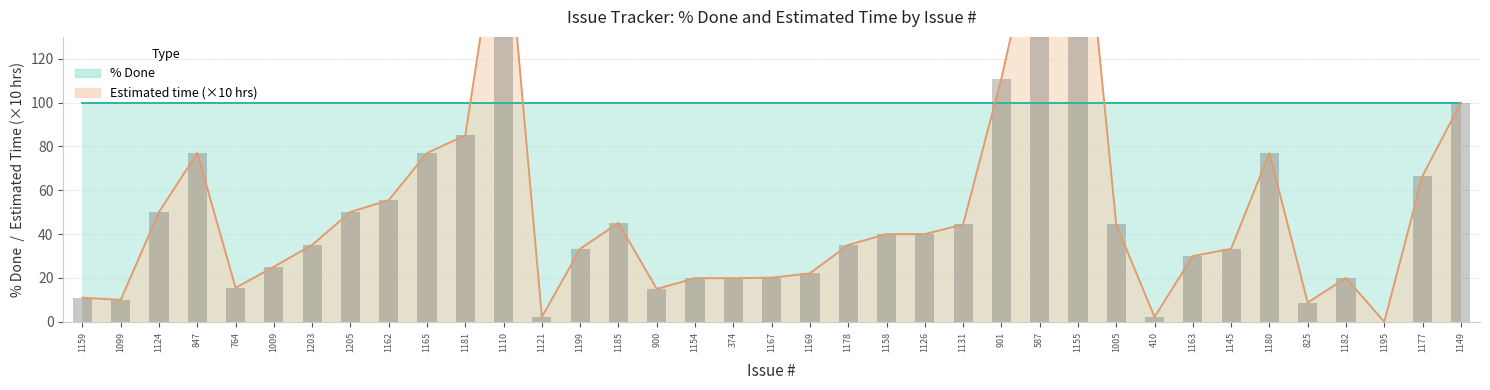

List the labels in order of value, smallest first.

1195, 1121, 410, 825, 1099, 1159, 900, 764, 1154, 374, 1182, 1167, 1169, 1009, 1163, 1199, 1145, 1203, 1178, 1158, 1126, 1131, 1005, 1185, 1124, 1205, 1162, 1177, 847, 1165, 1180, 1181, 1149, 901, 587, 1110, 1155